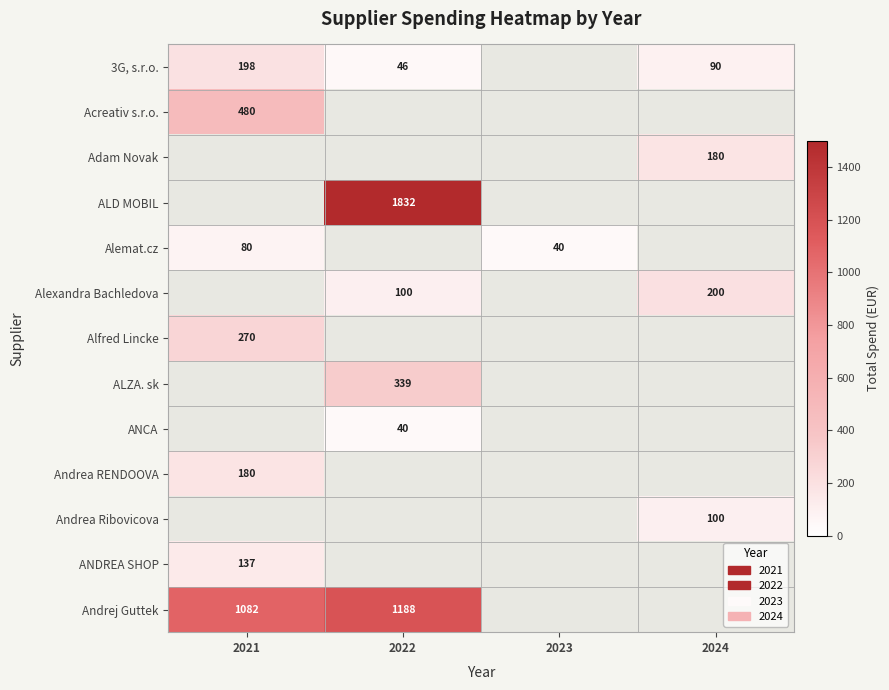

The value of Adam Novak at 2024 is 180.0. True or false?

True